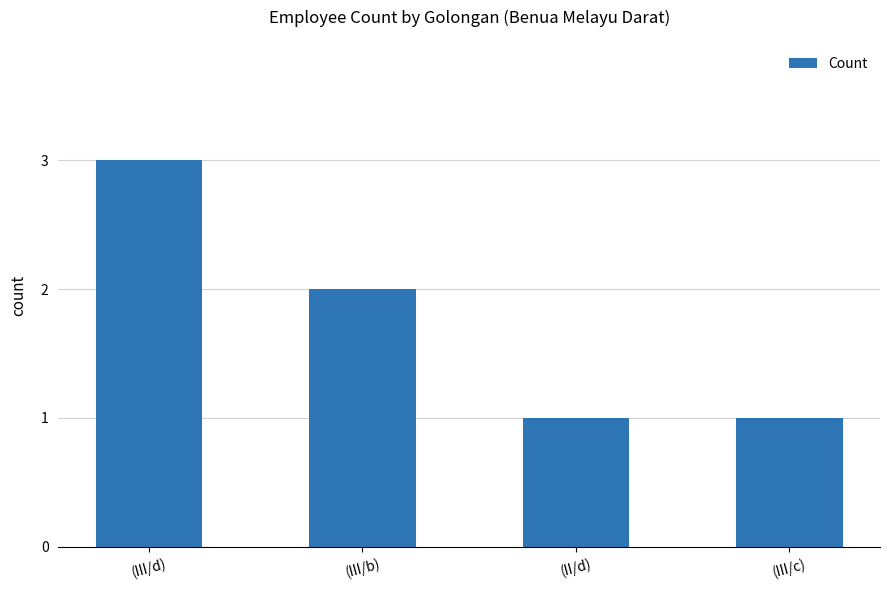

What is the label of the 4th bar from the right?

(III/d)